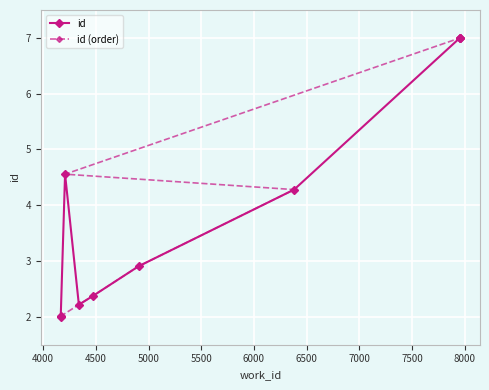

How many series are shown in this chart?

2